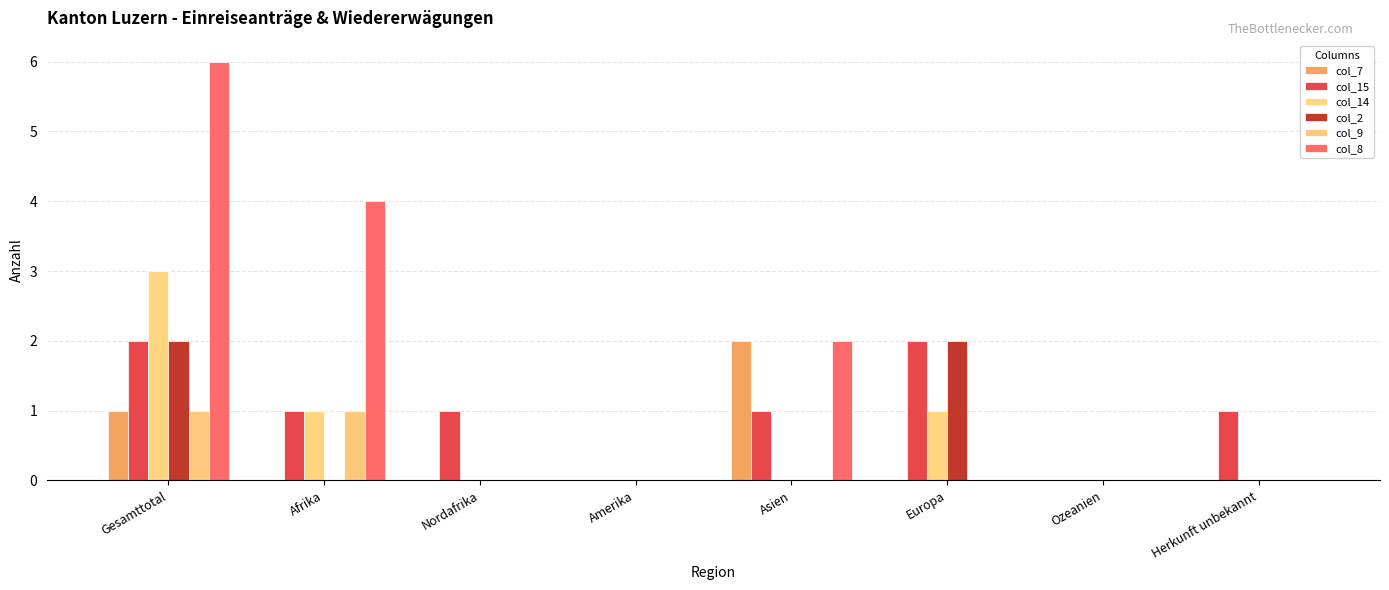

Which has a higher value, Nordafrika or Gesamttotal?

Gesamttotal